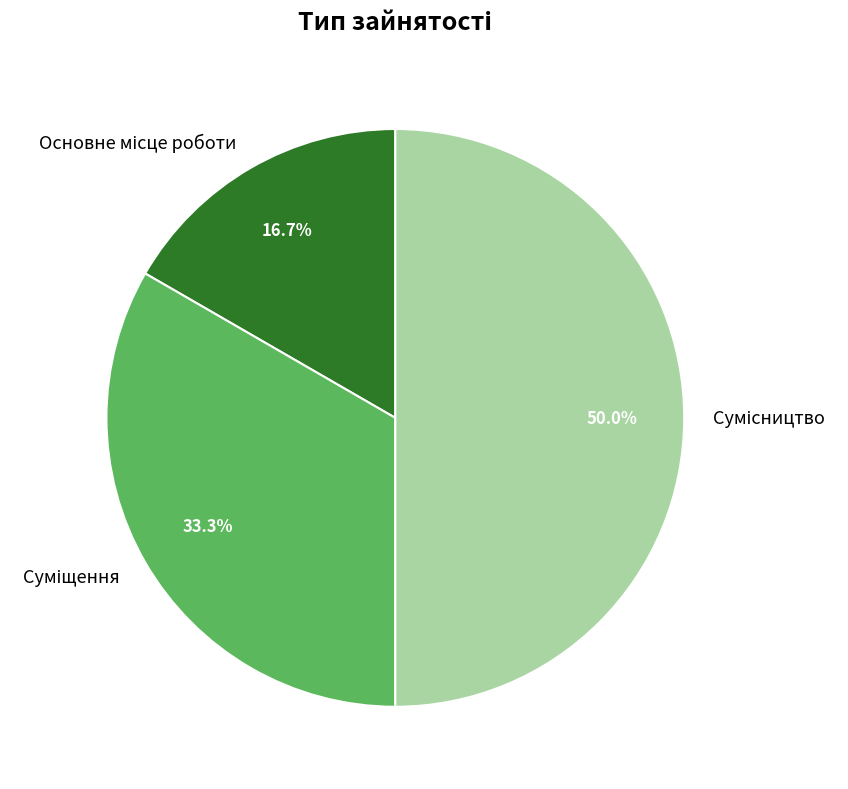

How many slices are in this pie chart?

3